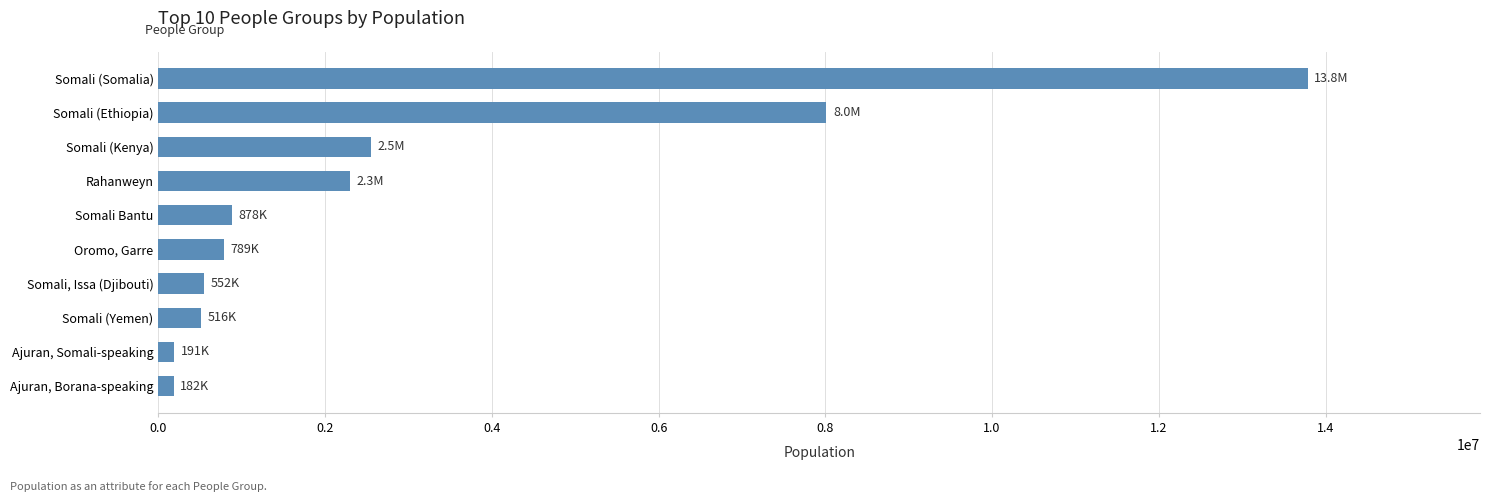

What is the minimum value shown in the chart?

182000